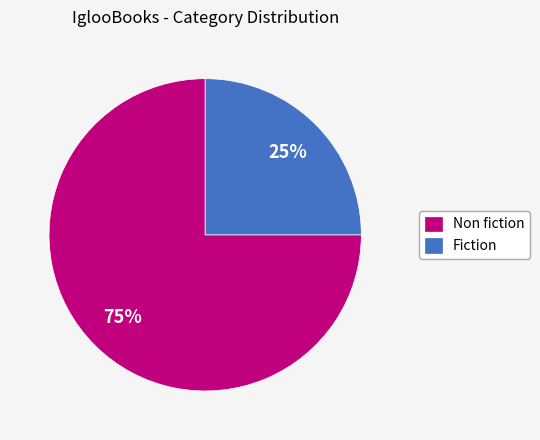

To the nearest percent, what is the difference between the Fiction and Non fiction slice percentages?

50%